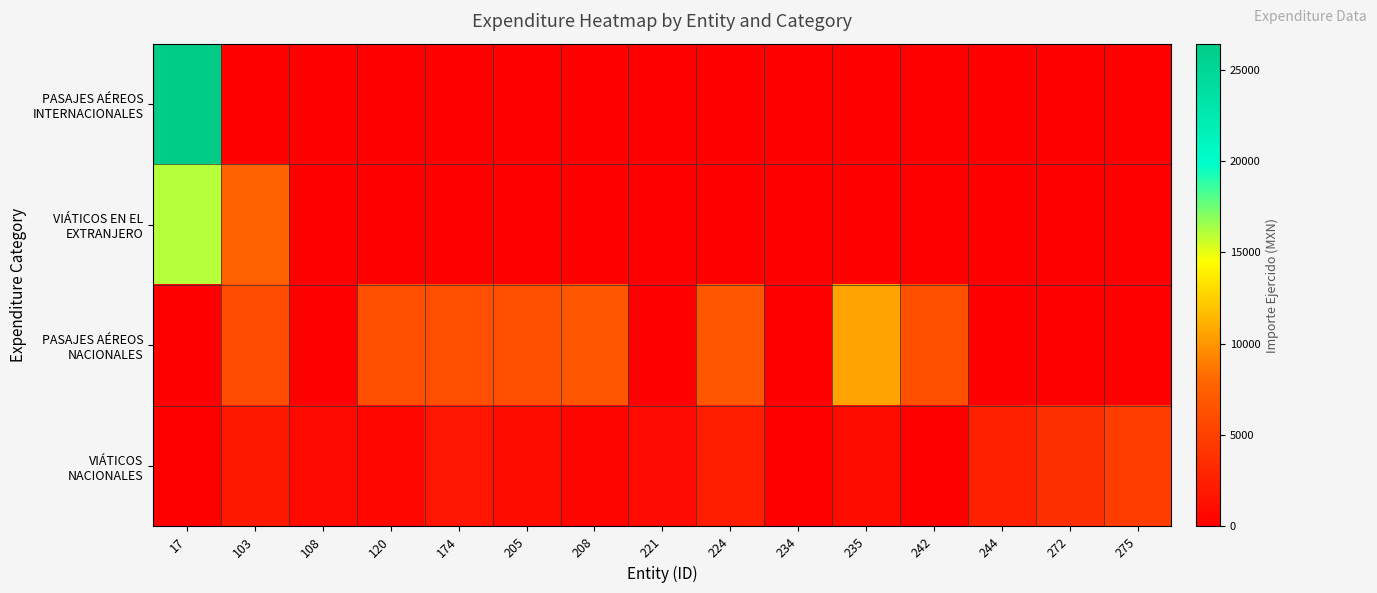

Which series changed the most between 174 and 242?

VIÁTICOS NACIONALES